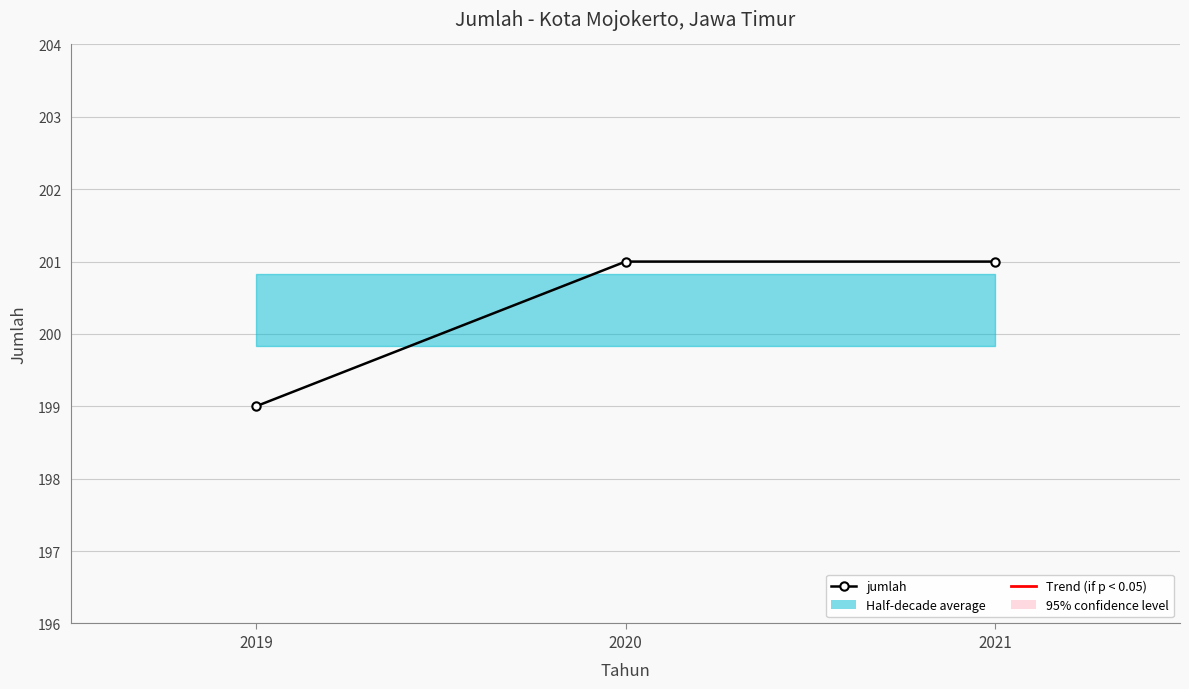

Reading left to right, extract all data points from this chart.

2019=199	2020=201	2021=201